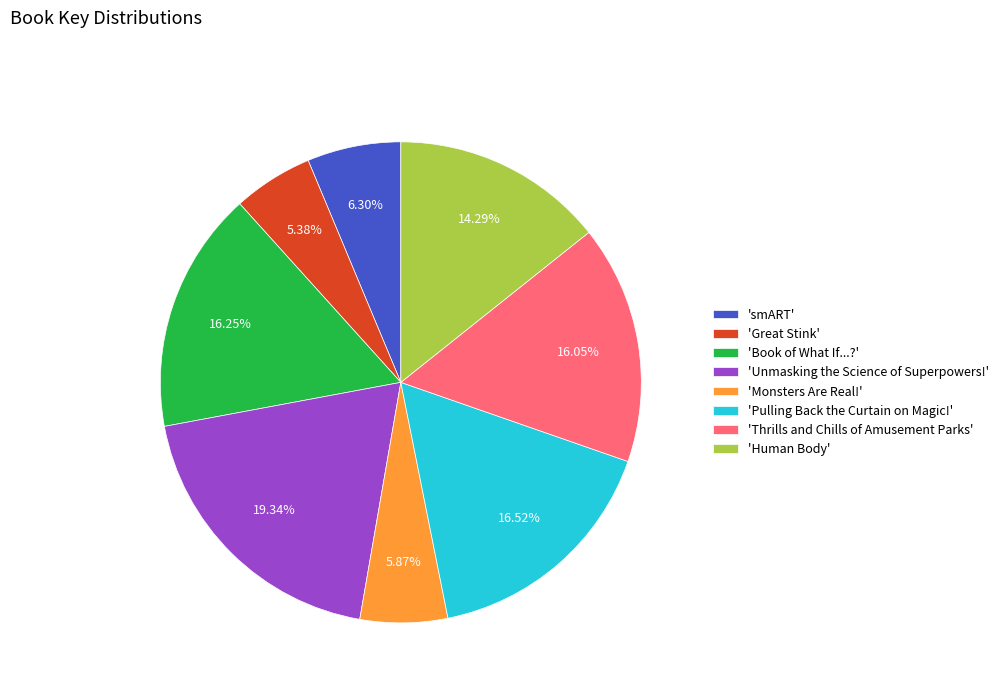

Combined, do 'Thrills and Chills of Amusement Parks' and 'Human Body' account for over 50%?

No